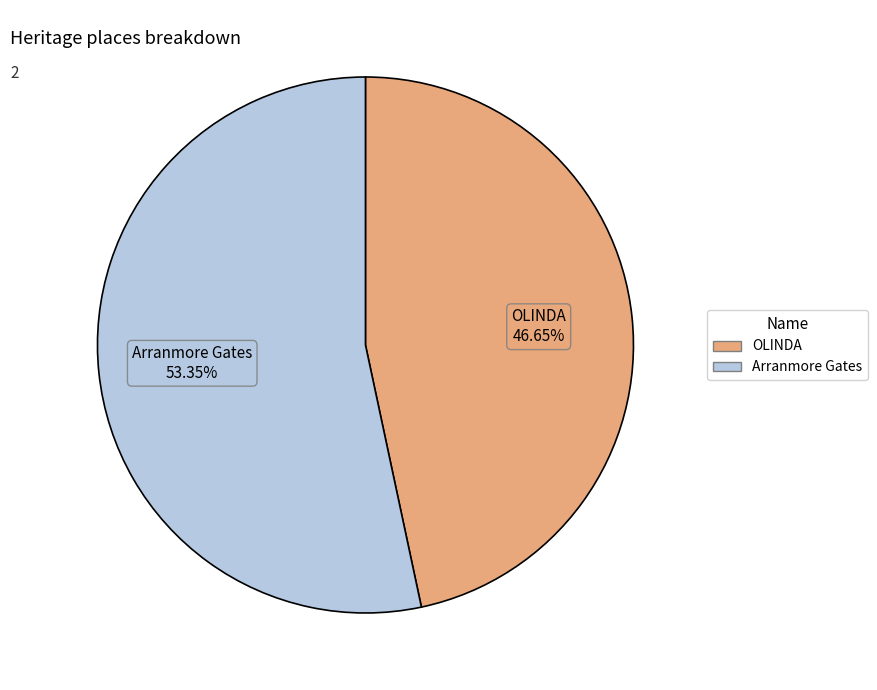

Do OLINDA and Arranmore Gates together represent more than half of the pie?

Yes